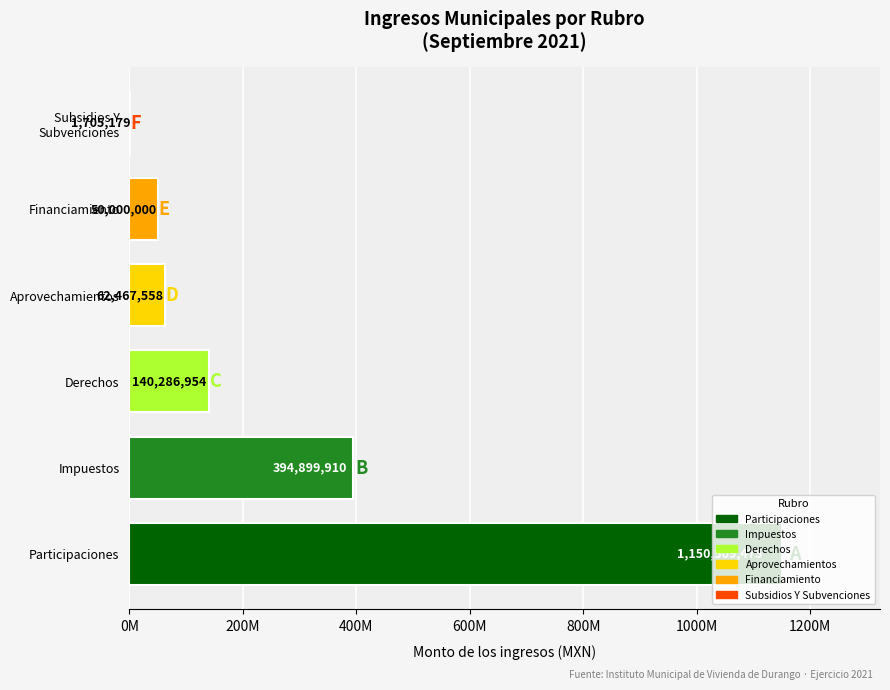

What is the minimum value shown in the chart?

1705179.4